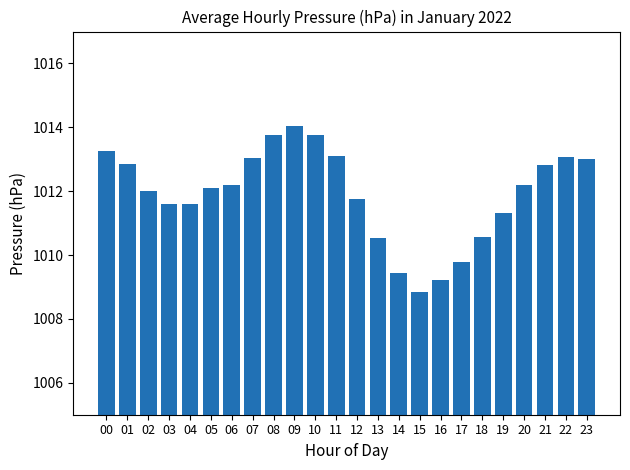

Read the value at 16.

1009.2